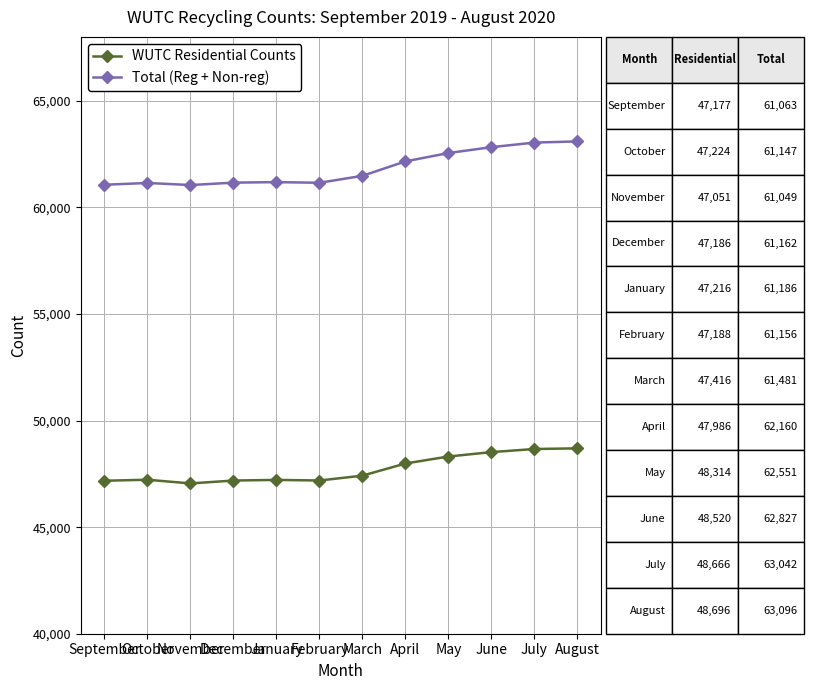

The WUTC Residential Counts series shows 47186 at December. True or false?

True